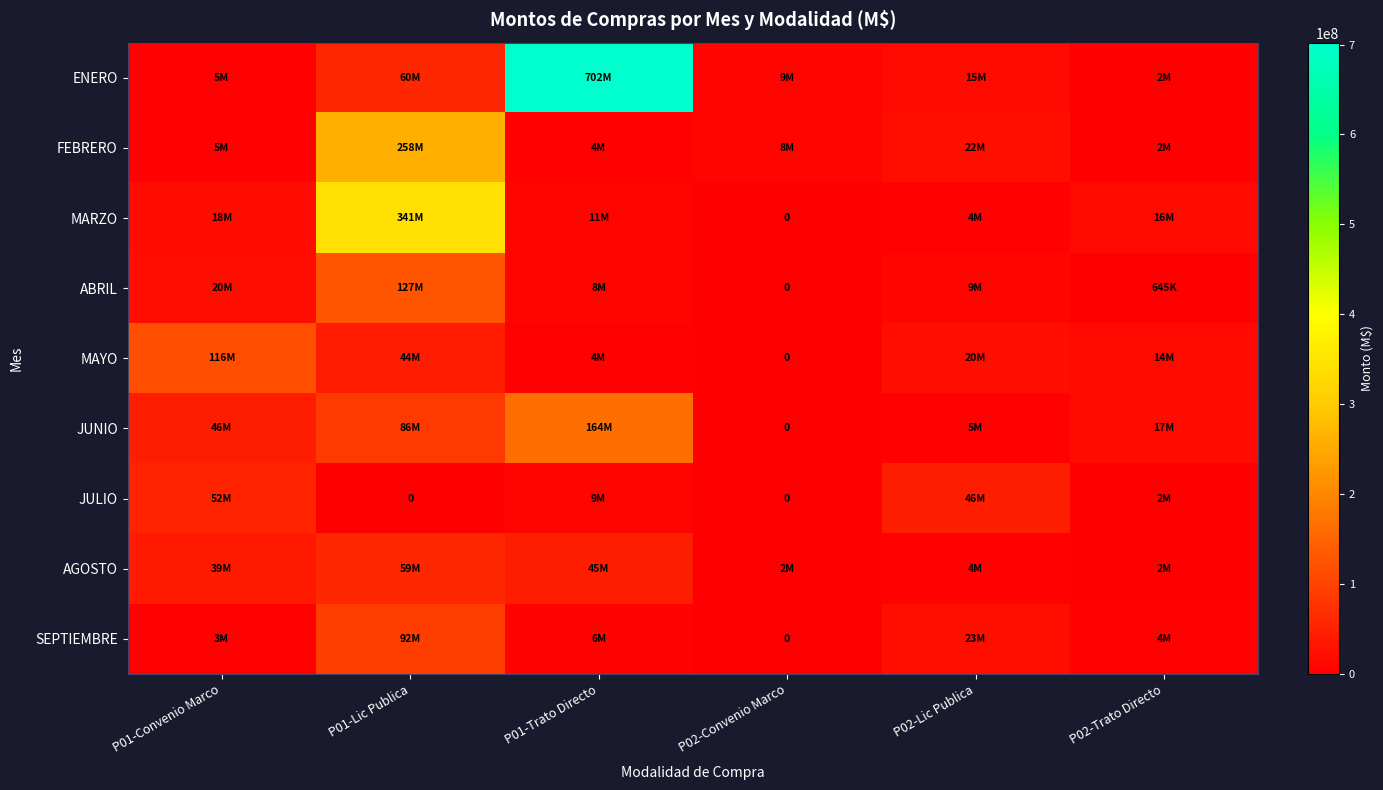

Which series has the widest spread of values?

ENERO